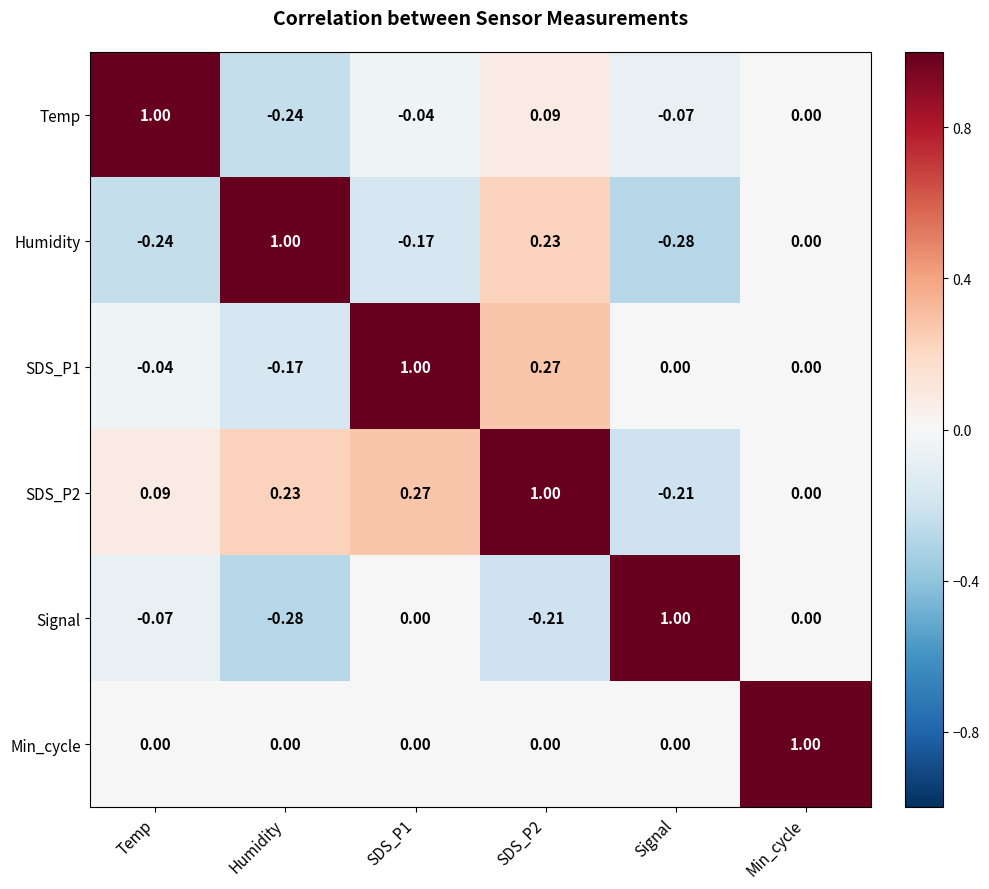

At which label does Temp reach its minimum?

Humidity